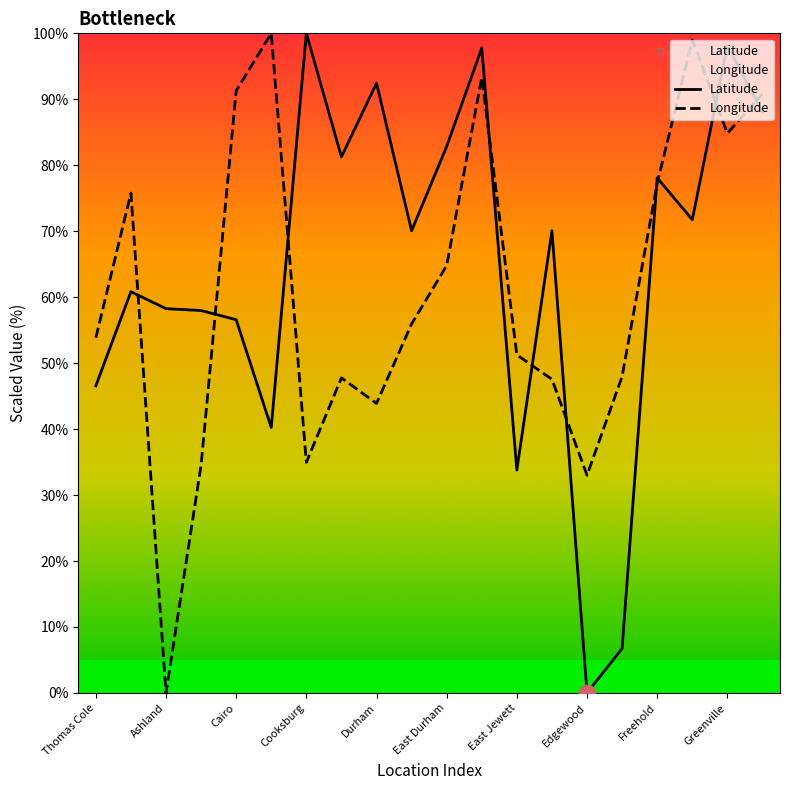

Reading left to right, list all the values displayed in this chart.

Latitude: 46.6	60.8	58.3	58.0	56.6	40.2	100.0	81.3	92.4	70.1	82.8	97.8	33.8	70.1	0.0	6.7	78.1	71.7	98.1	88.1
Longitude: 53.8	75.8	0.0	34.5	91.3	100.0	35.0	47.8	43.9	55.9	64.8	93.3	51.3	47.5	33.0	48.0	77.3	99.0	84.9	90.8